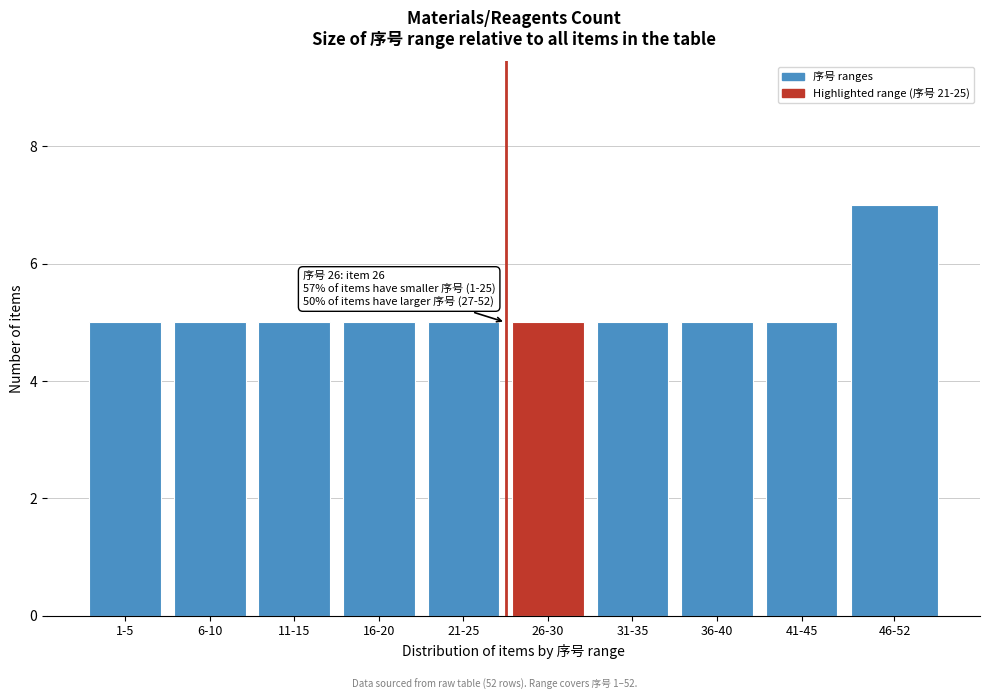

Reading left to right, list all the values displayed in this chart.

1-5=5	6-10=5	11-15=5	16-20=5	21-25=5	26-30=5	31-35=5	36-40=5	41-45=5	46-52=7